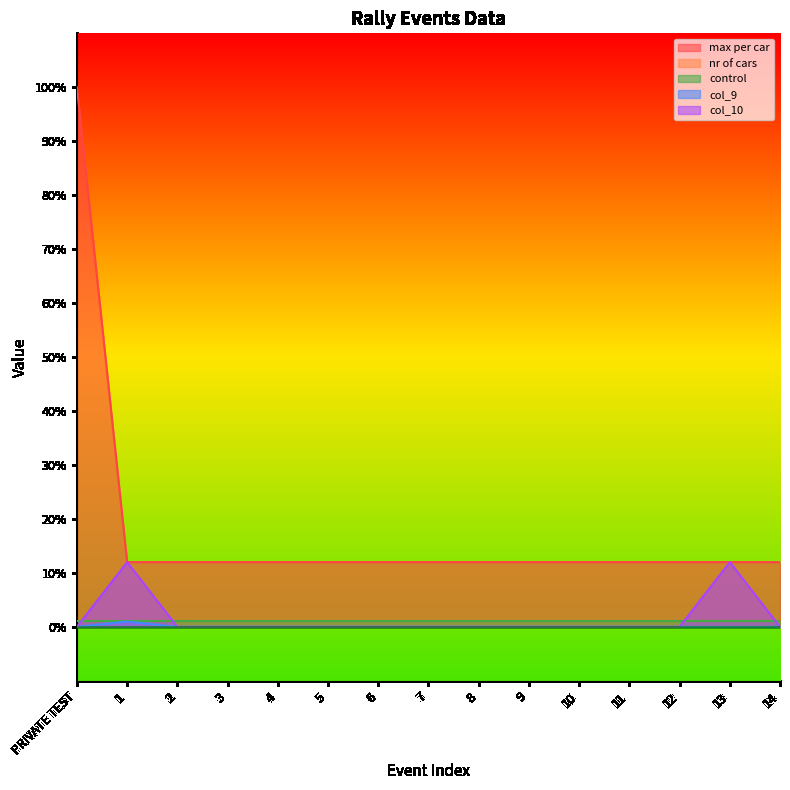

True or false: col_10 has a value of 0 at 5.

True